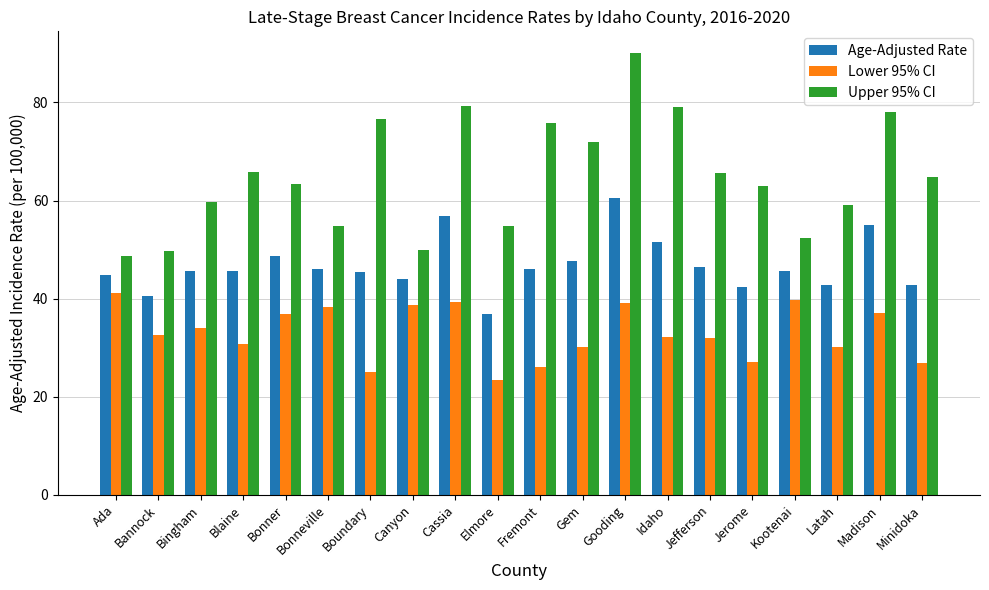

What is the label of the 14th bar from the left?

Idaho